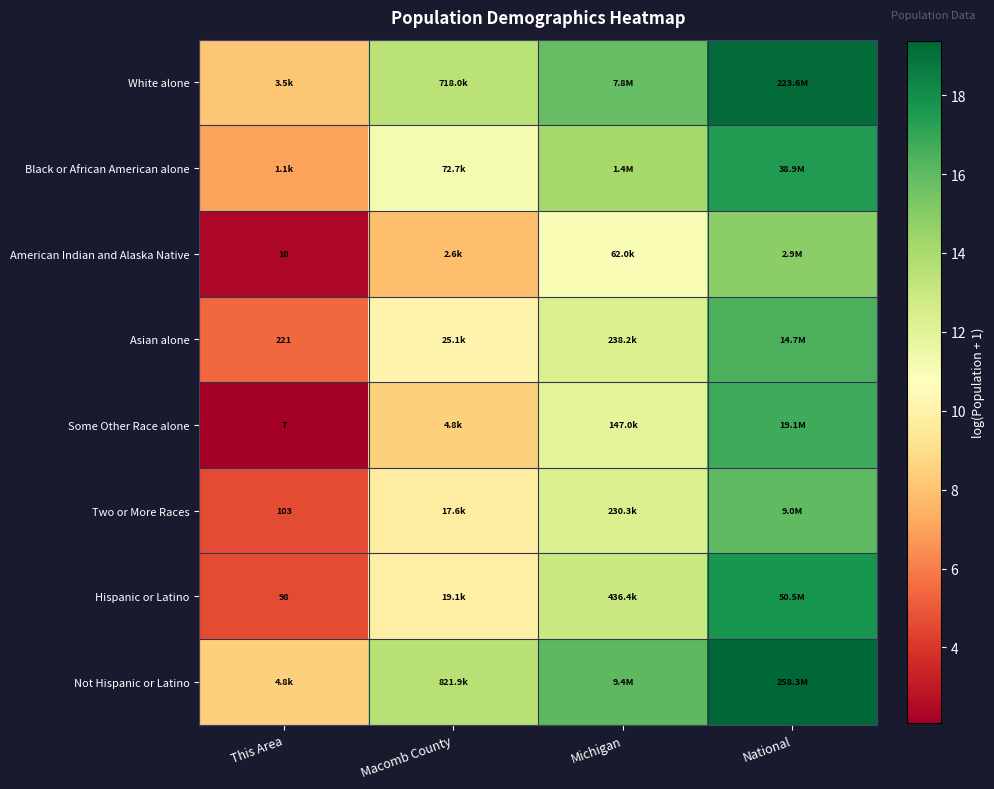

Is it true that Two or More Races equals 12.3 at Michigan?

True